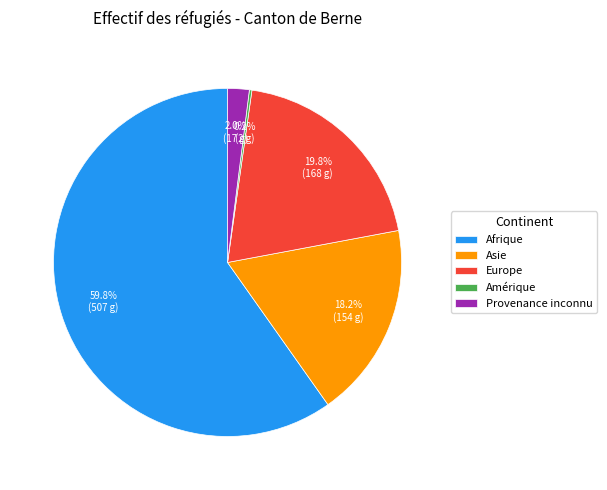

What portion of the pie excludes Provenance inconnu?

98.0%